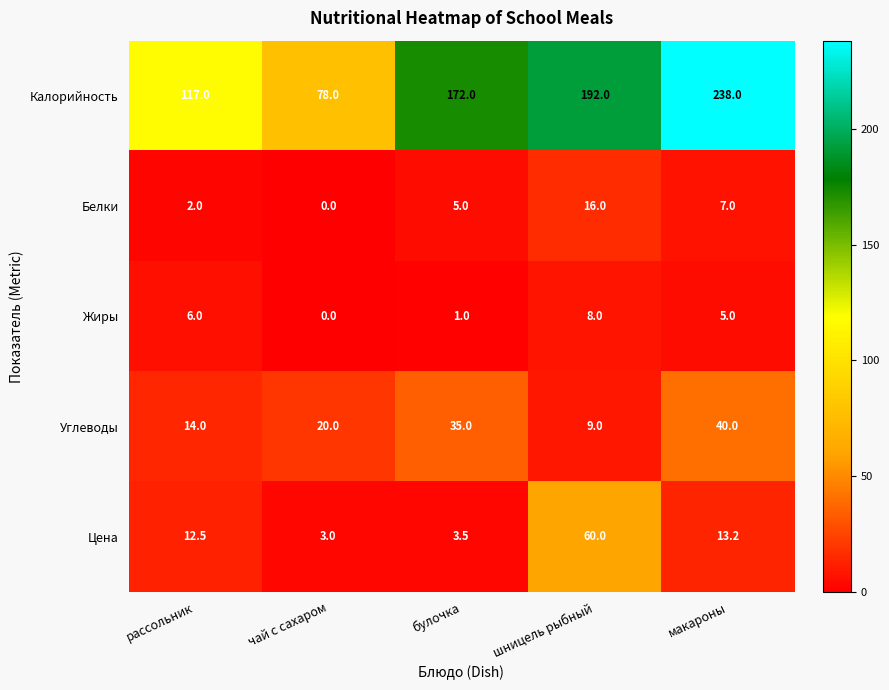

At which category is the sum across all series the highest?

макароны